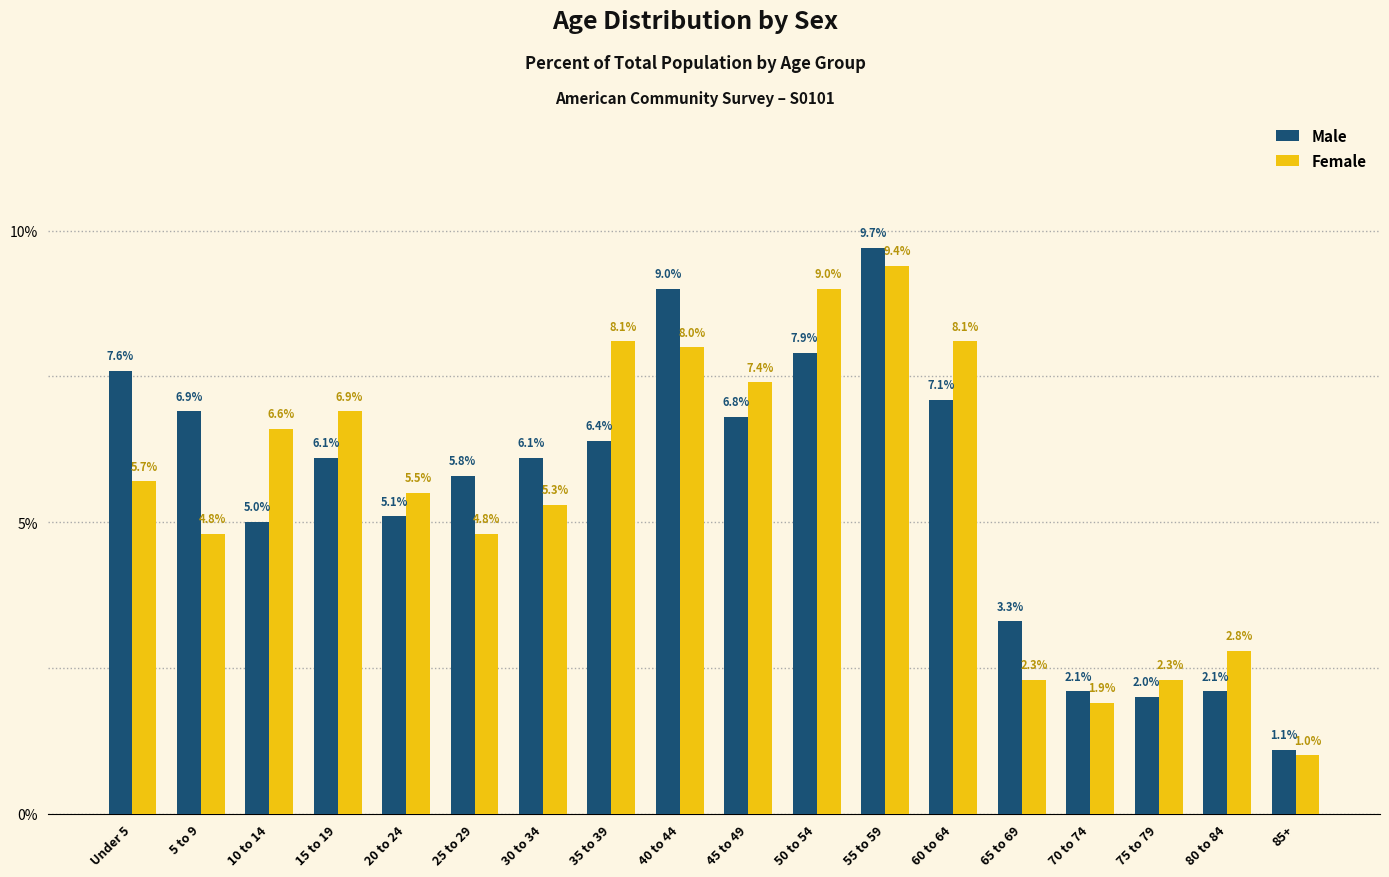

Is it true that Female equals 2.3 at 75 to 79?

True